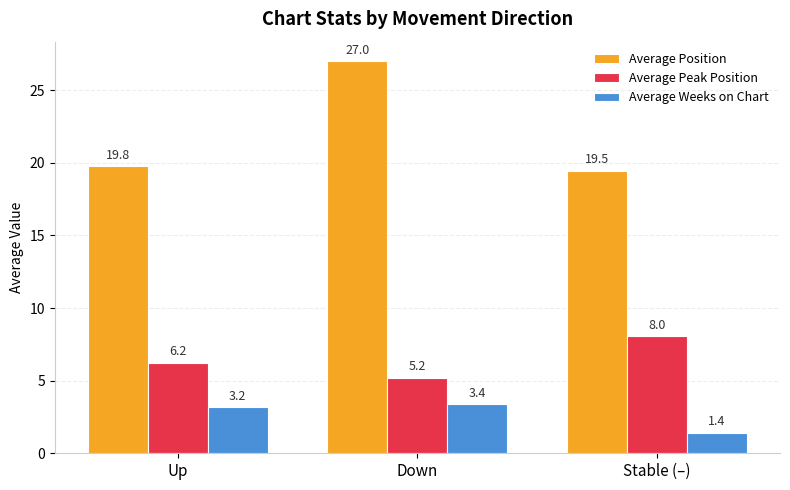

True or false: Average Weeks on Chart has a value of 0.7 at Down.

False